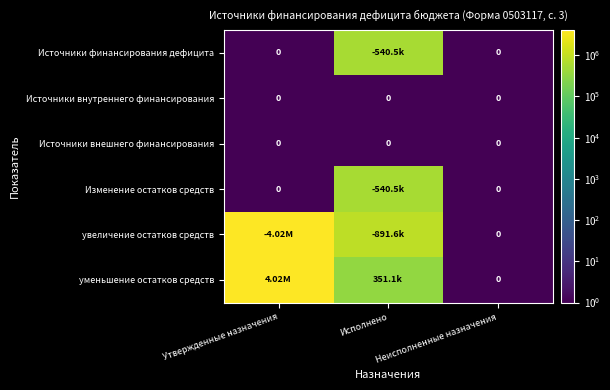

Rank the categories by увеличение остатков средств value from lowest to highest.

Неисполненные назначения, Исполнено, Утвержденные назначения